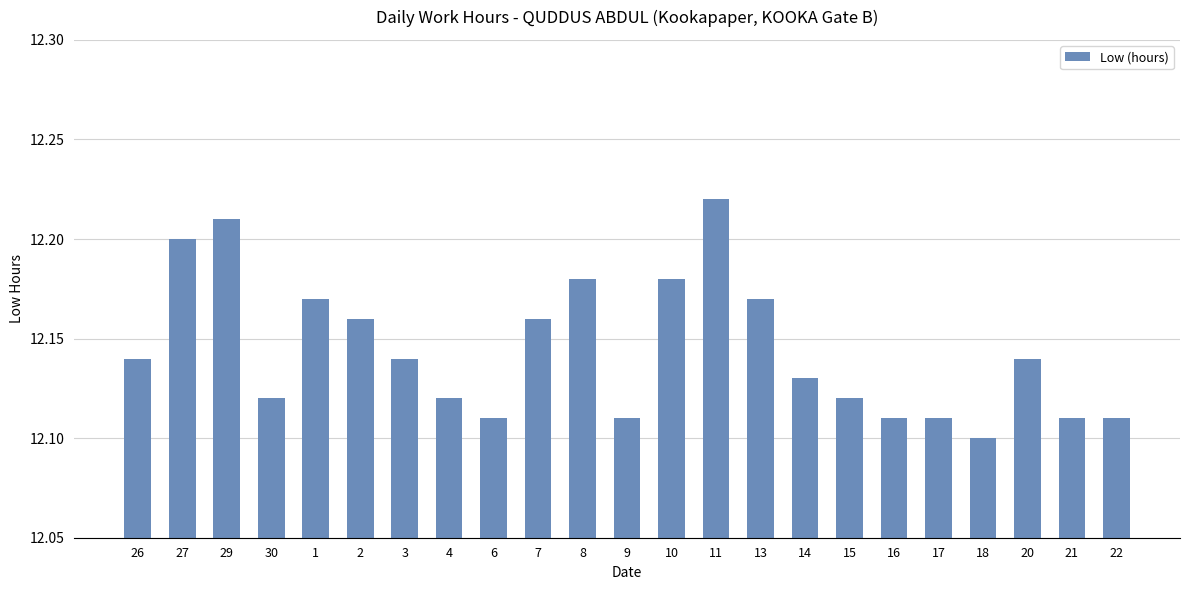

Is it true that the value at 2 is 3.7?

False